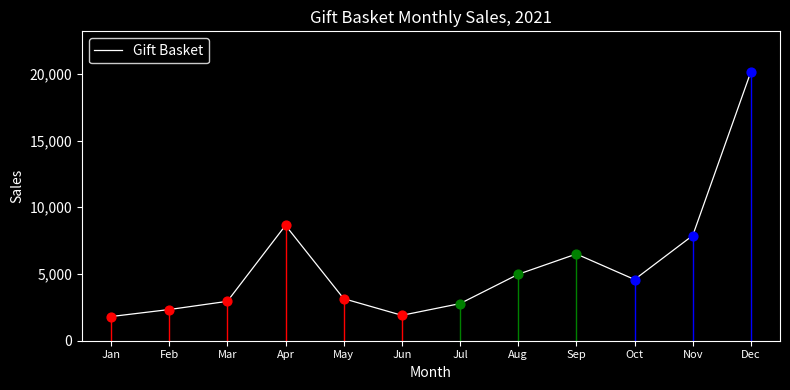

Approximately how many times larger is the value at Oct compared to Dec?

0.2